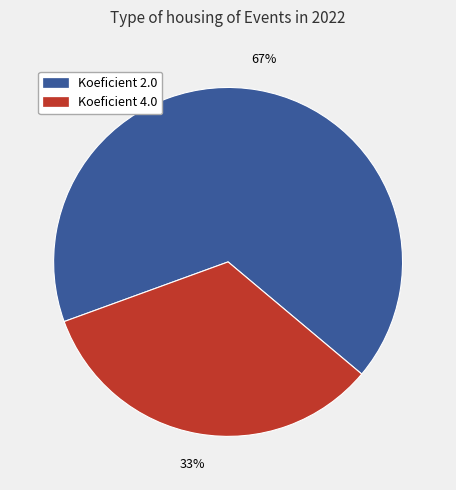

Does any single category account for the majority?

Yes